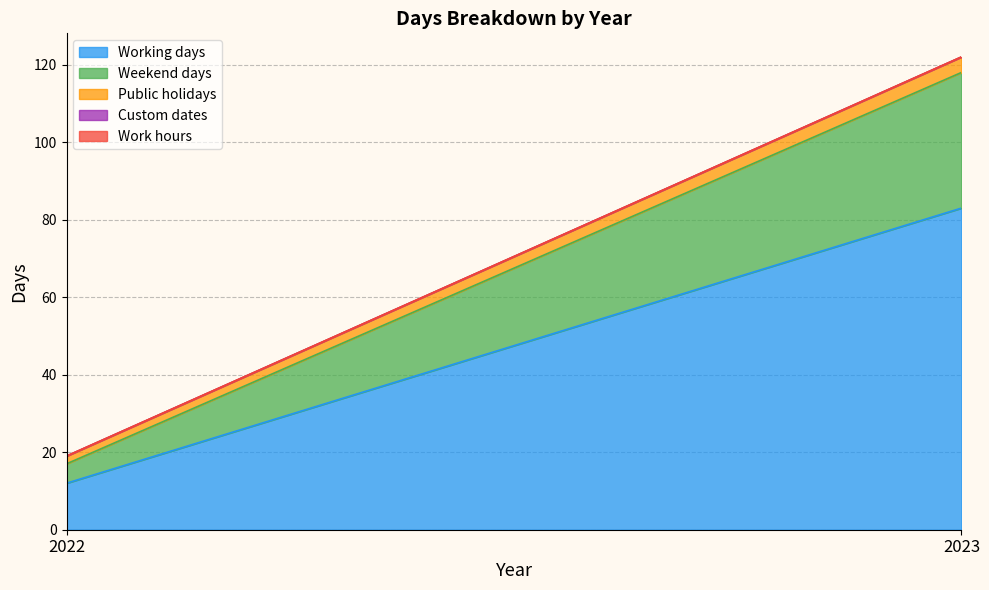

At 2022, list the series in order from smallest to largest.

Custom dates, Work hours, Public holidays, Weekend days, Working days